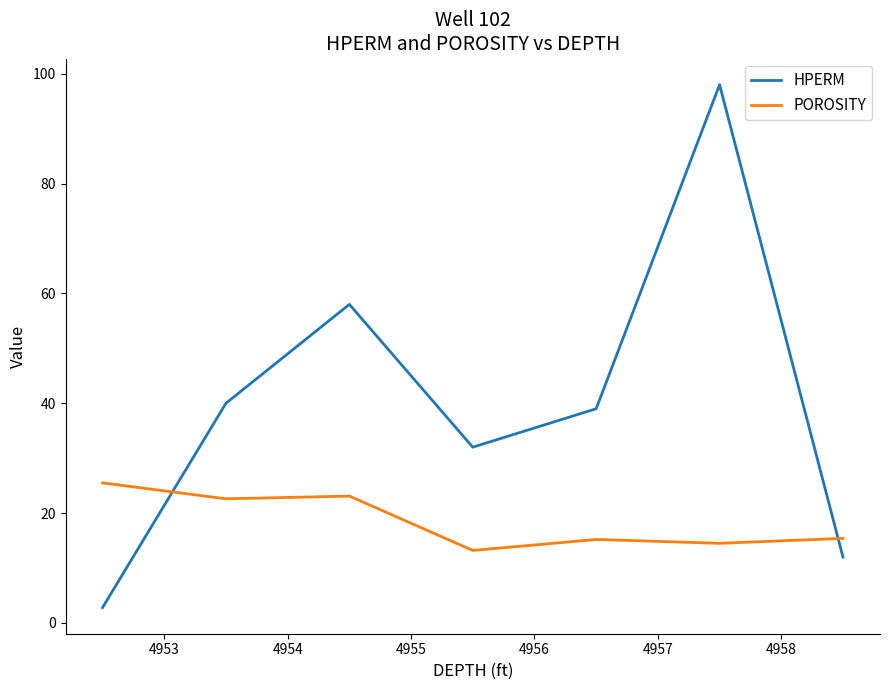

How many lines are shown in the chart?

2